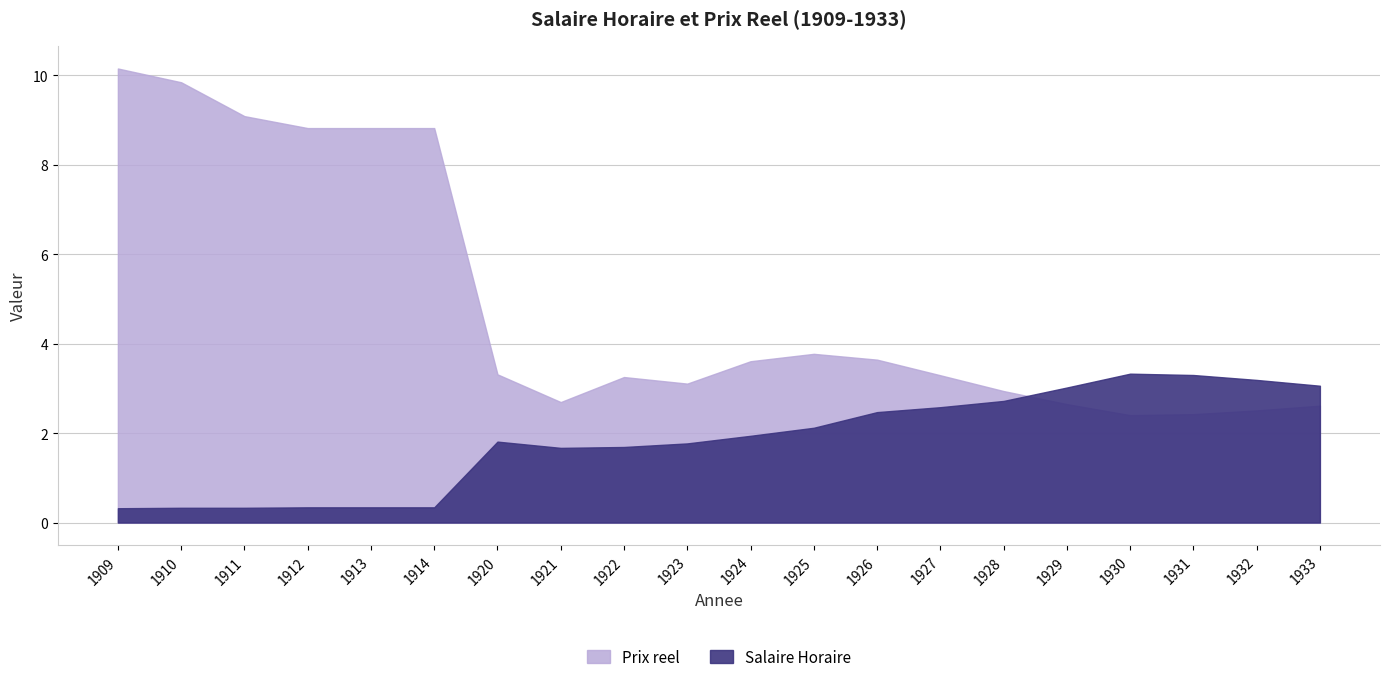

Which series has the largest total across all categories?

Prix reel